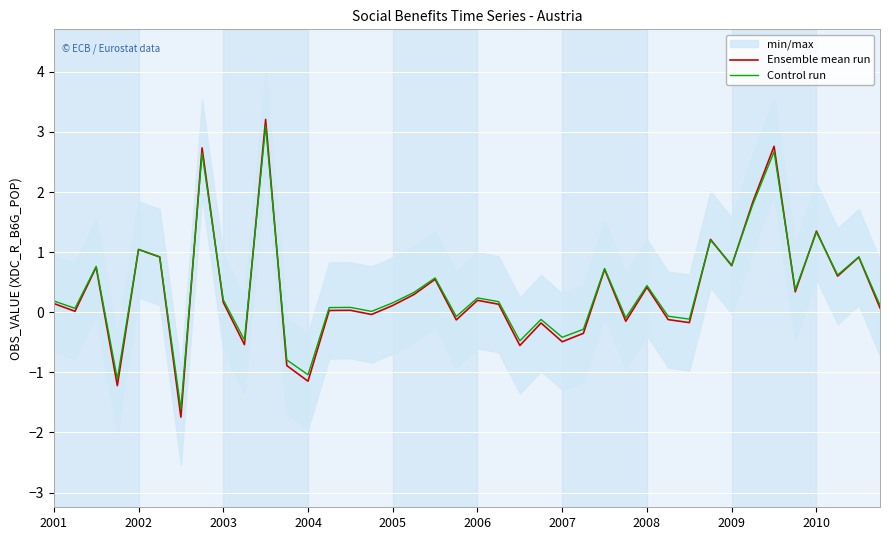

What position from the right is 34?

6